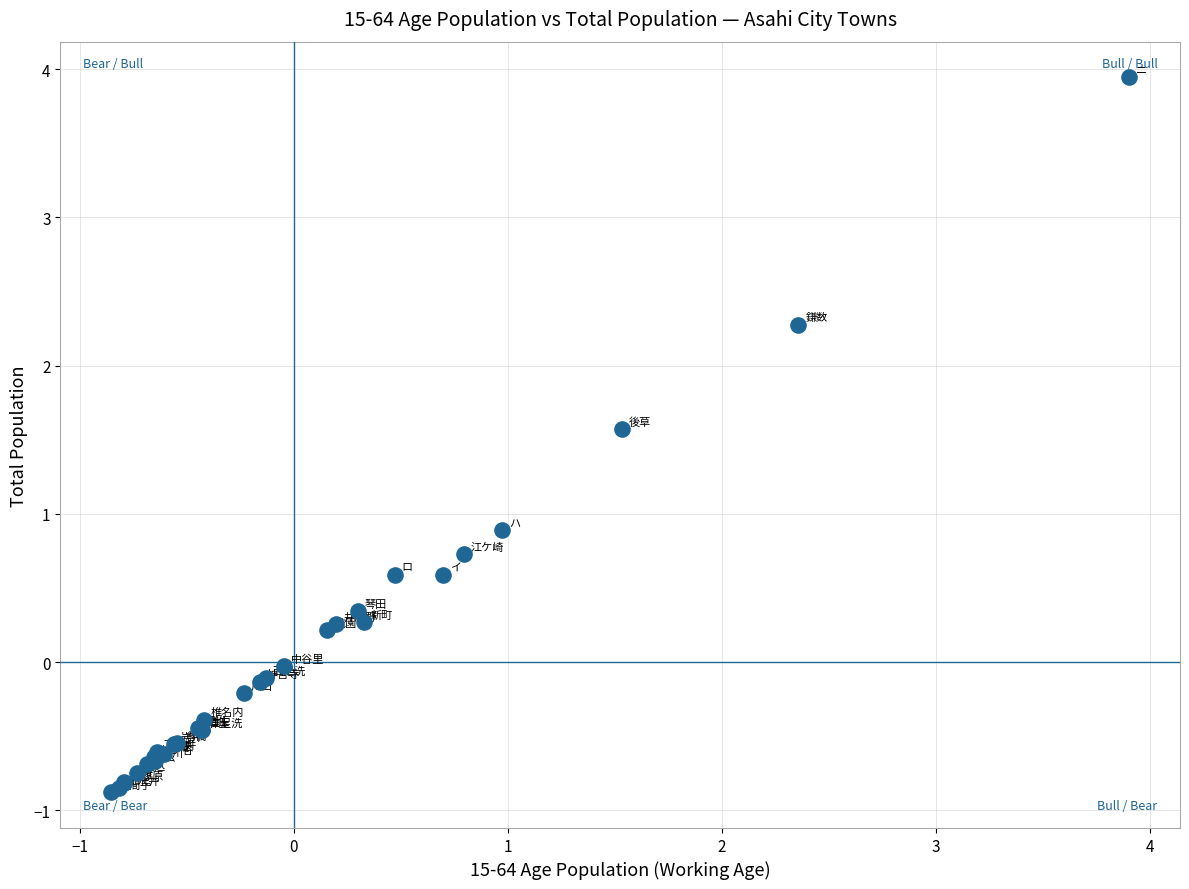

What Y value in the scatter plot is closest to 1?

0.9